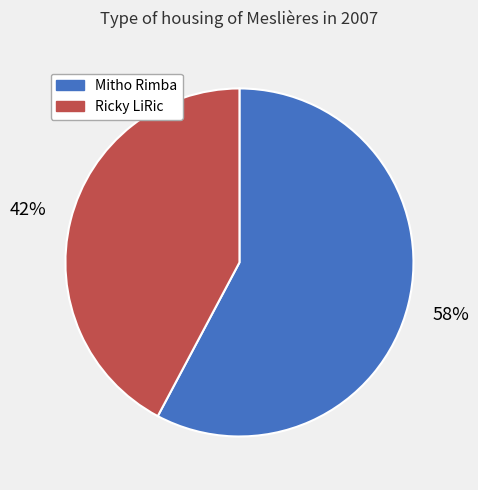

Which category has the smallest portion of the pie?

Ricky LiRic